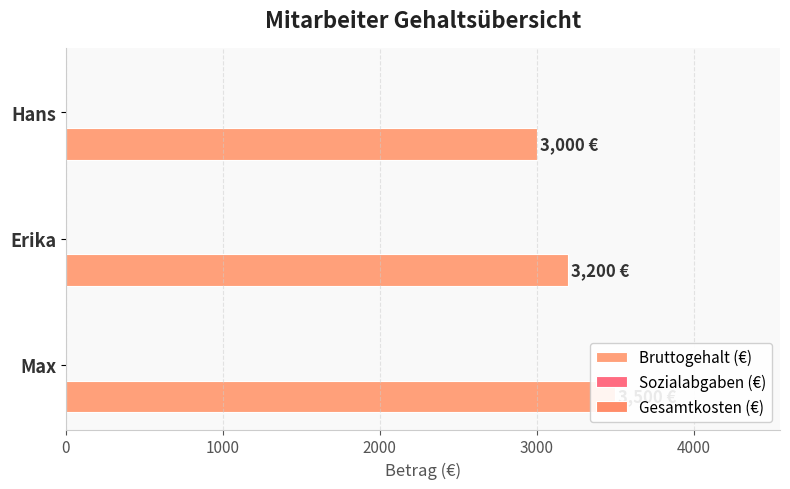

Between 0 and 1000, which series saw the biggest shift?

Bruttogehalt (€)